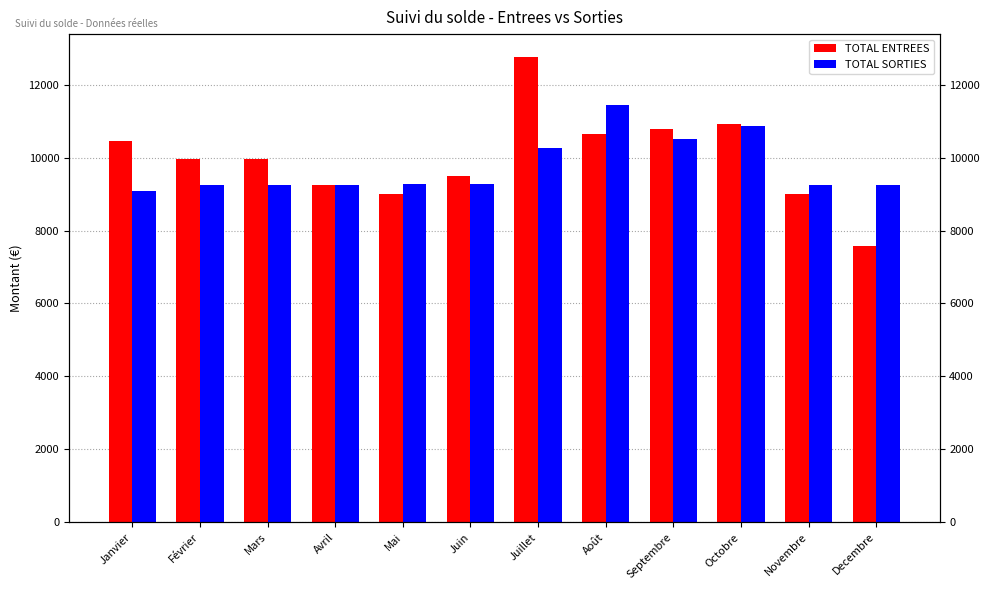

Count the number of categories in the chart.

12